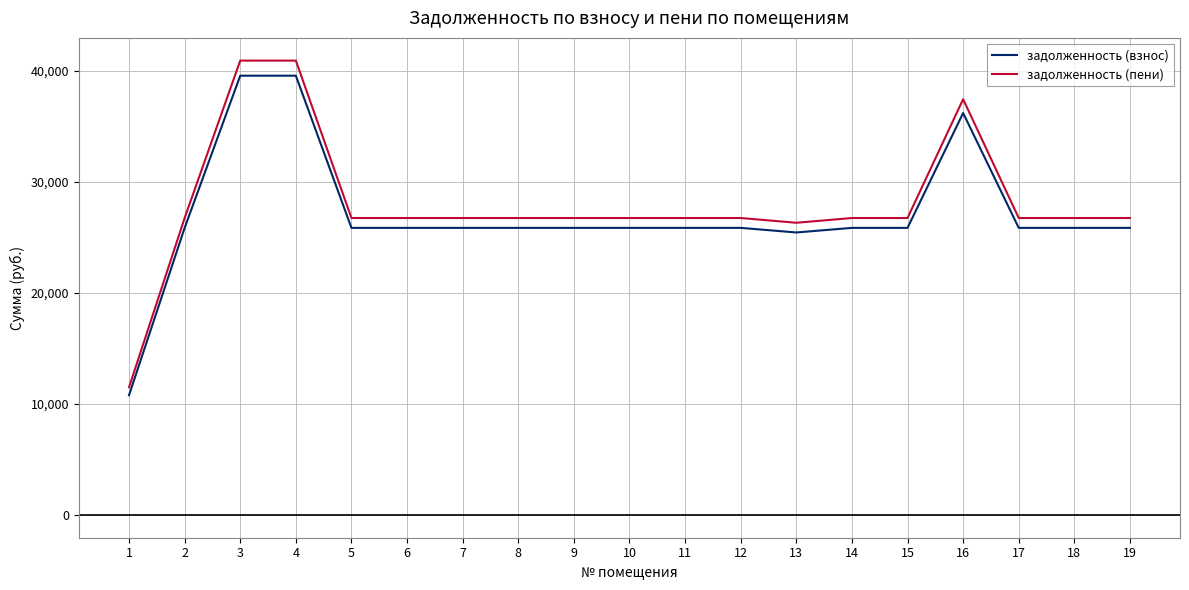

What is the total value across all series at 3?

80472.0